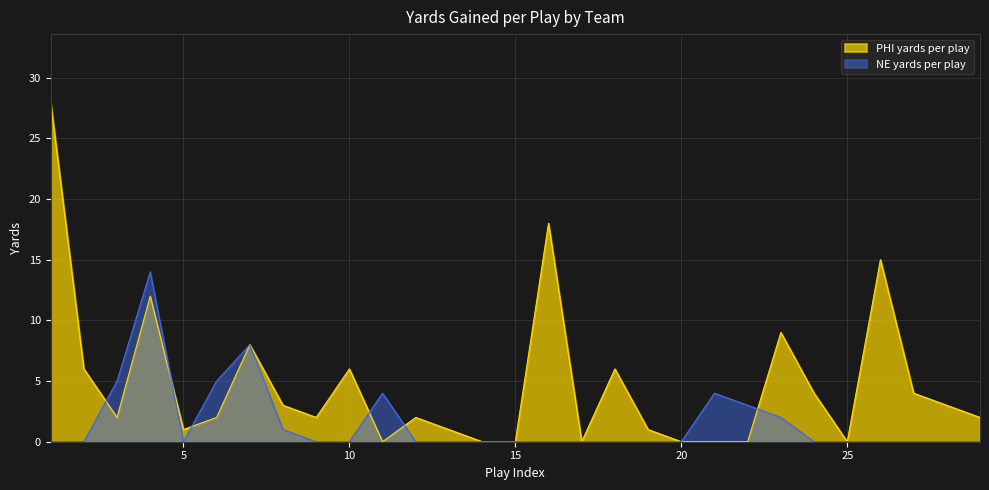

The NE yards per play series shows 11 at 7. True or false?

False